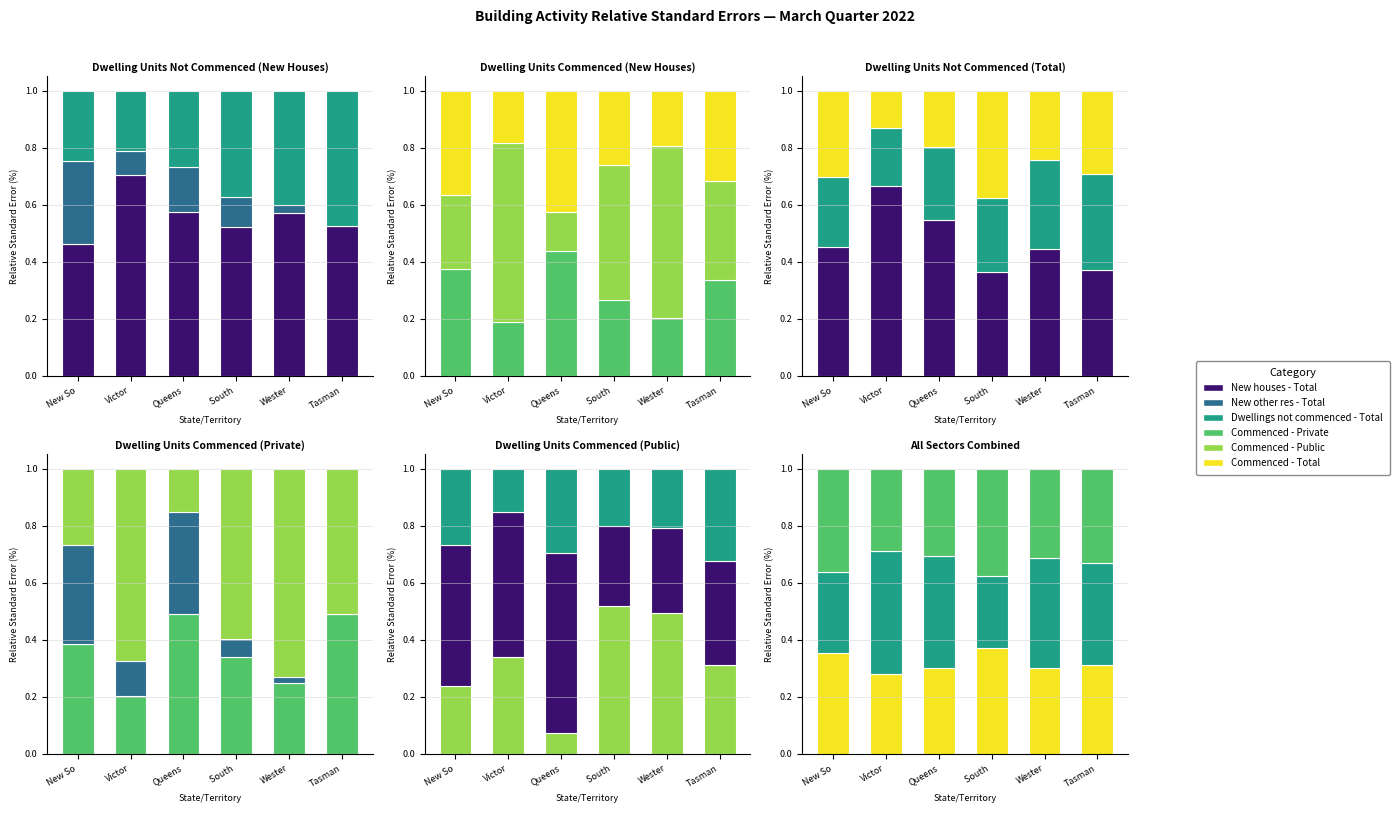

Is it true that New other res - Total equals 0.3 at New So?

True